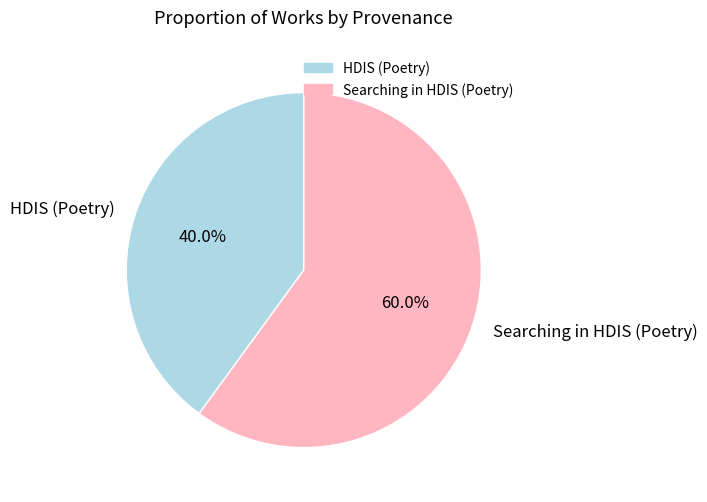

Count the number of slices in the pie.

2